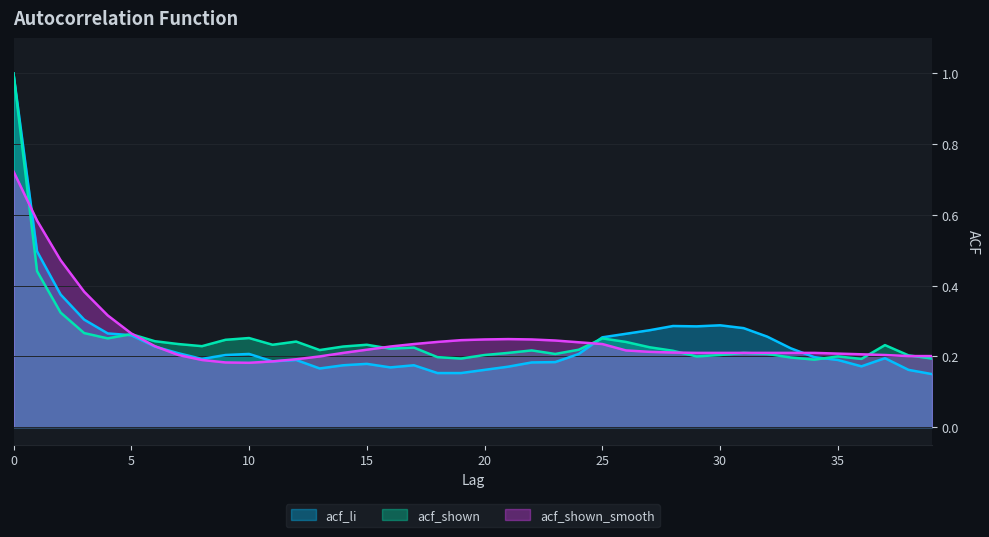

List the series in order of their peak value, highest first.

acf_li, acf_shown, acf_shown_smooth